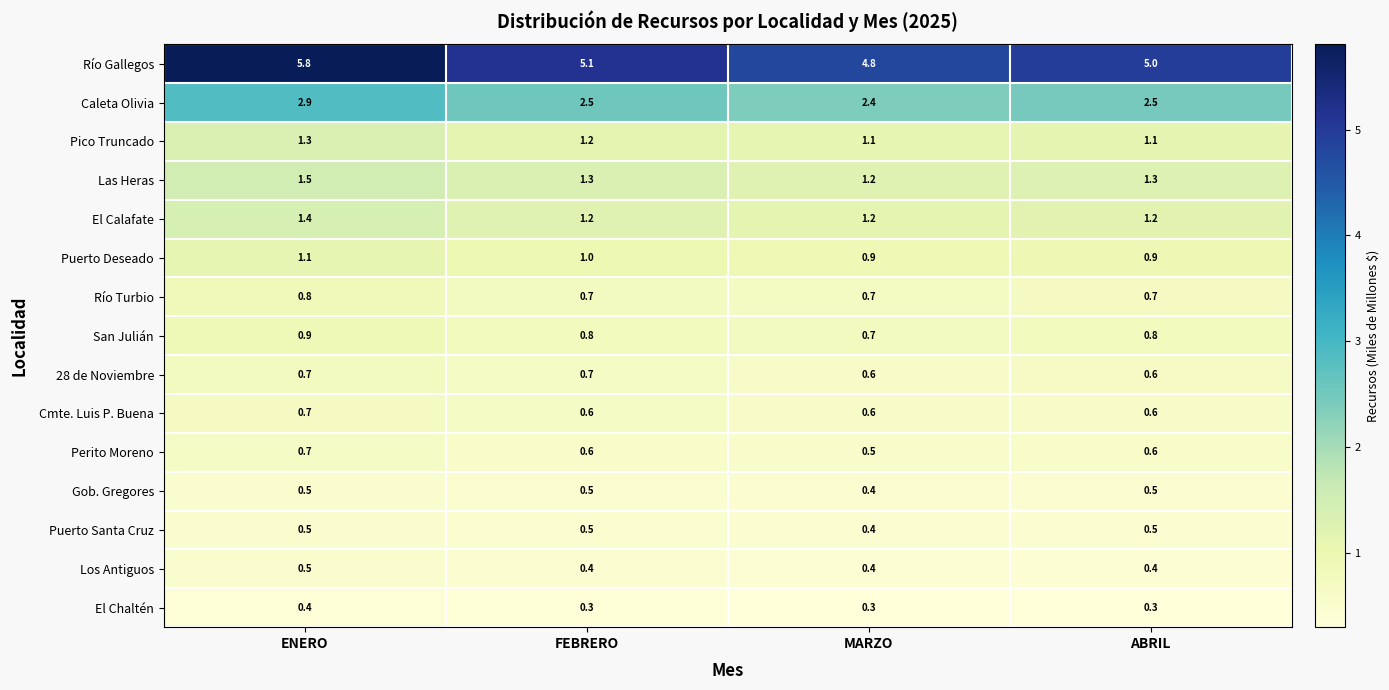

What is the difference between the Río Gallegos values at ABRIL and ENERO?

0.8